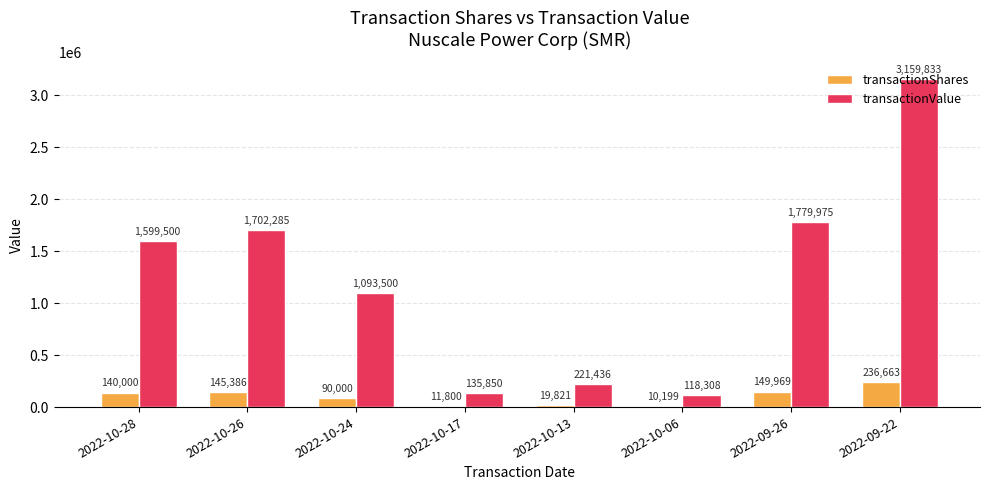

What is the sum of the transactionValue values at 2022-09-26 and 2022-10-28?

3379475